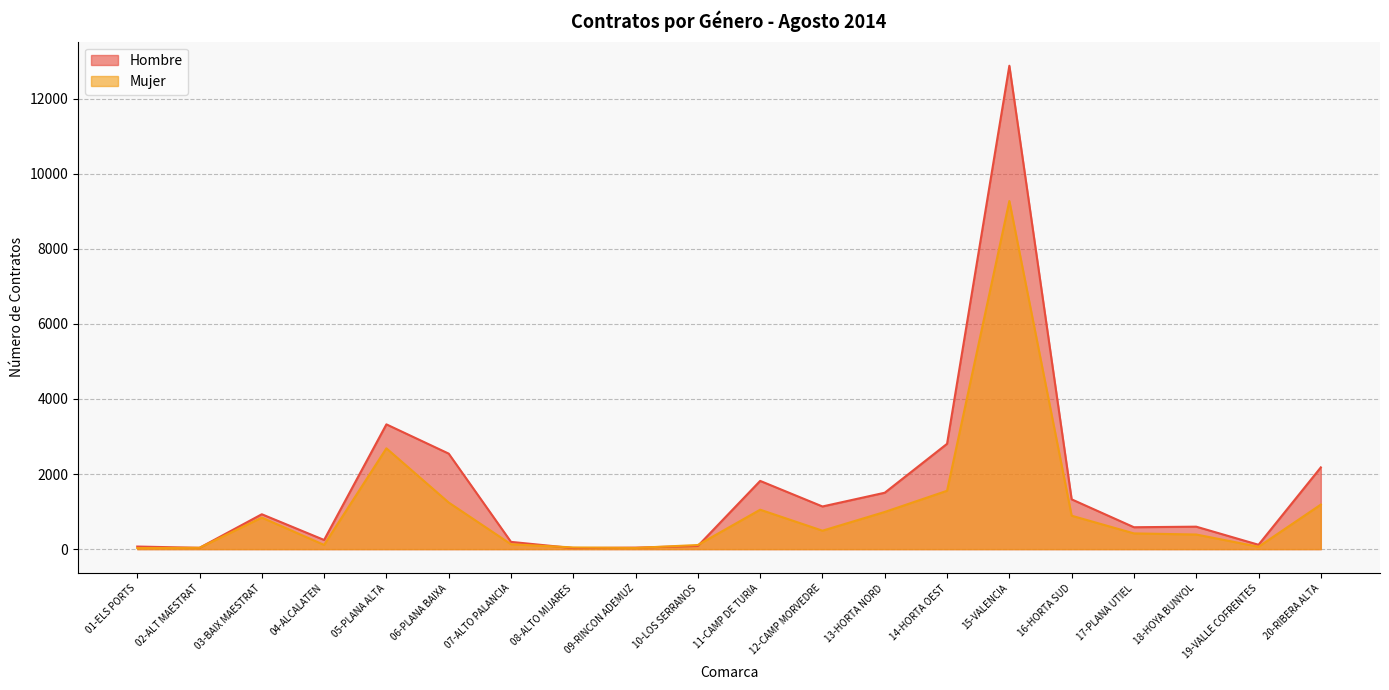

How many lines are shown in the chart?

2